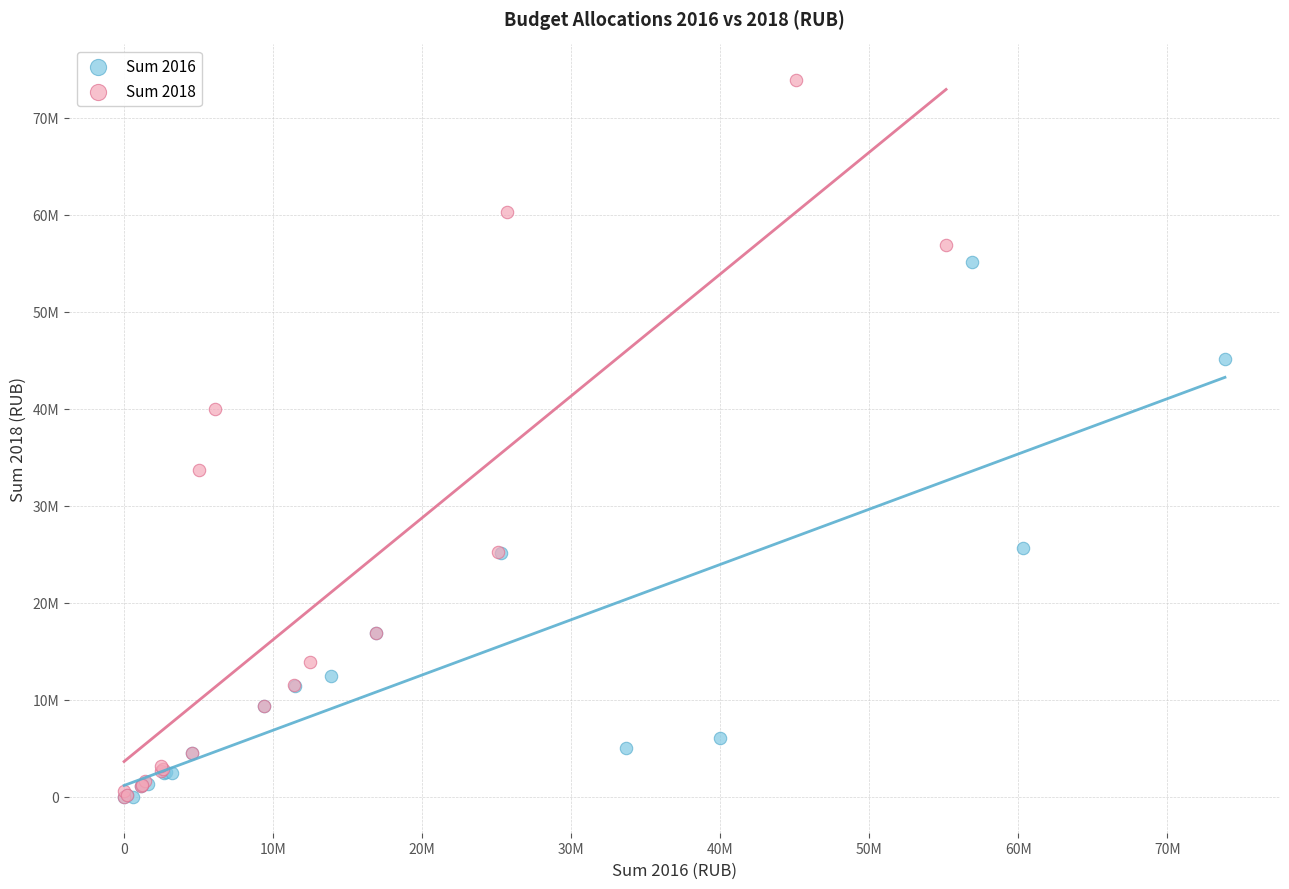

What are all the series names shown in the legend?

Sum 2016, Sum 2018